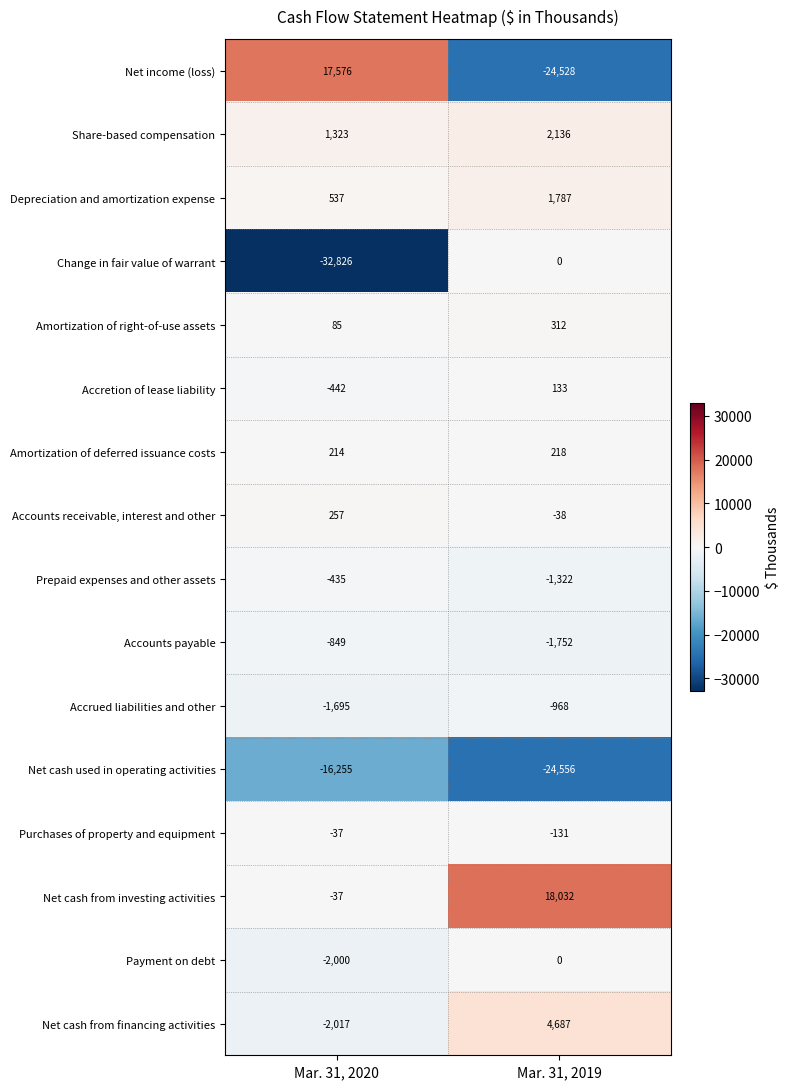

List the labels in order of Accounts payable value, smallest first.

Mar. 31, 2019, Mar. 31, 2020